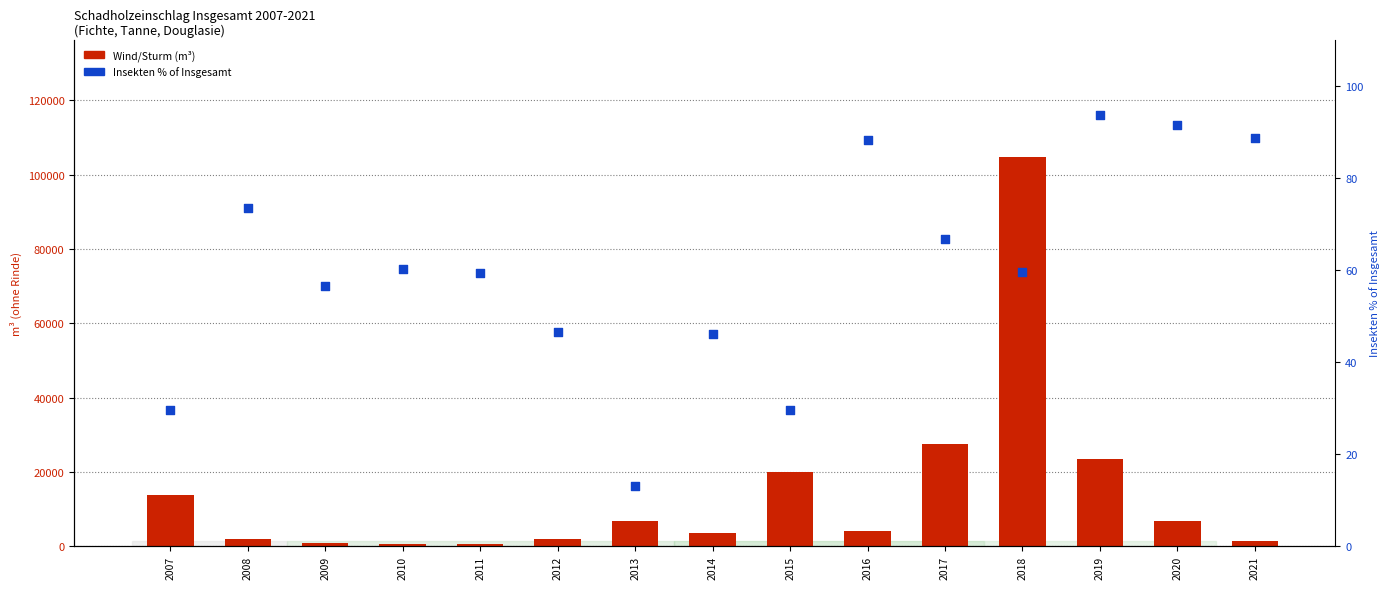

Which series contains the lowest Y value?

Insekten % of Insgesamt